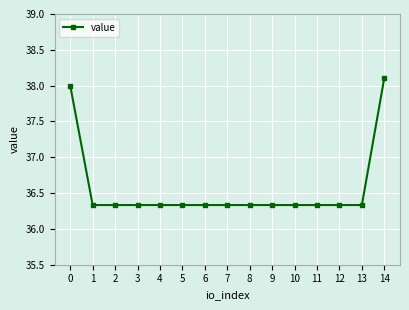

What is the greatest value displayed?

38.1